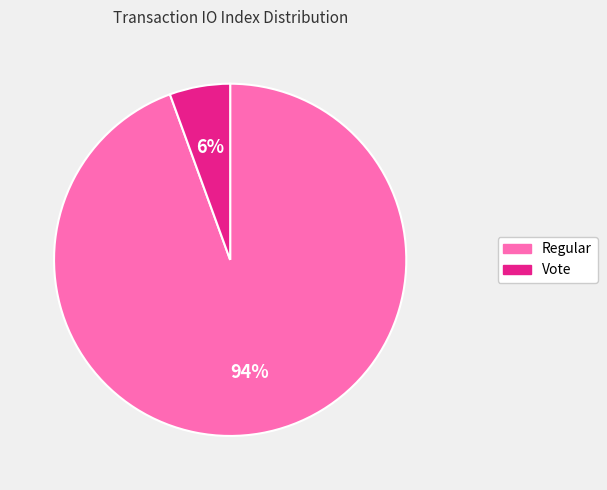

To the nearest percent, what is the combined percentage of Vote and Regular?

100%